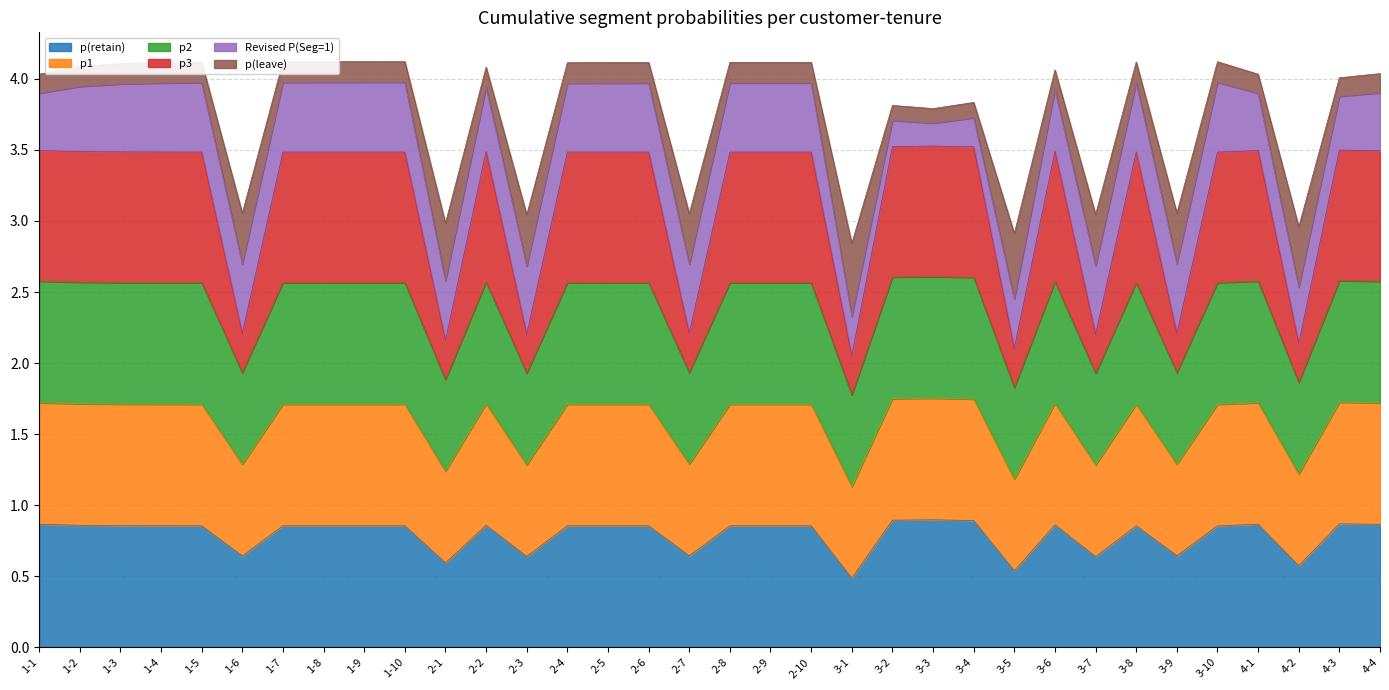

What is the difference between the second highest and second lowest values in the p3 series?

0.6